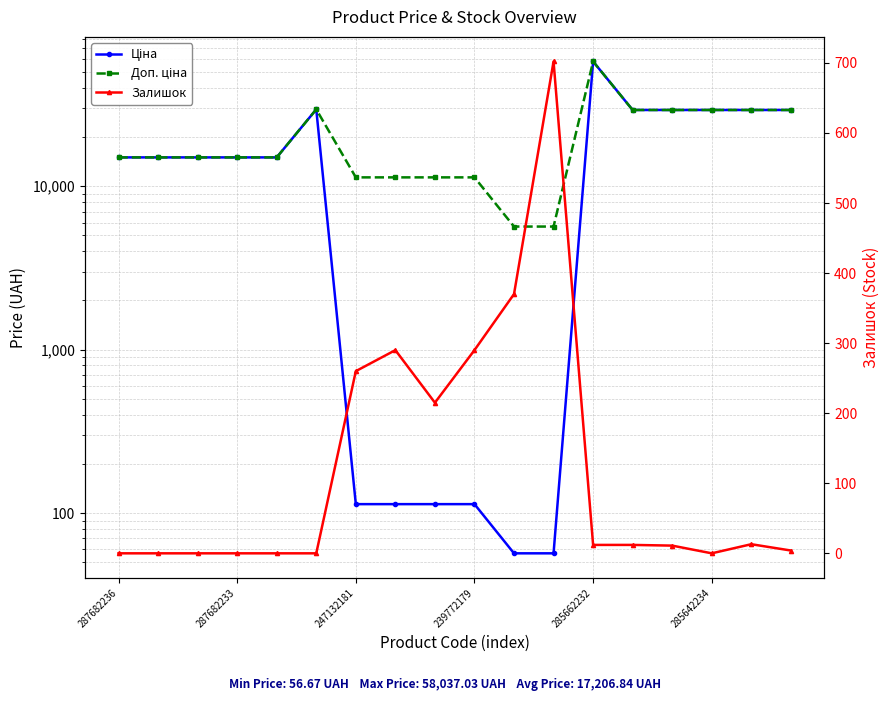

Is it true that Доп. ціна equals 19095.7 at 239772179?

False